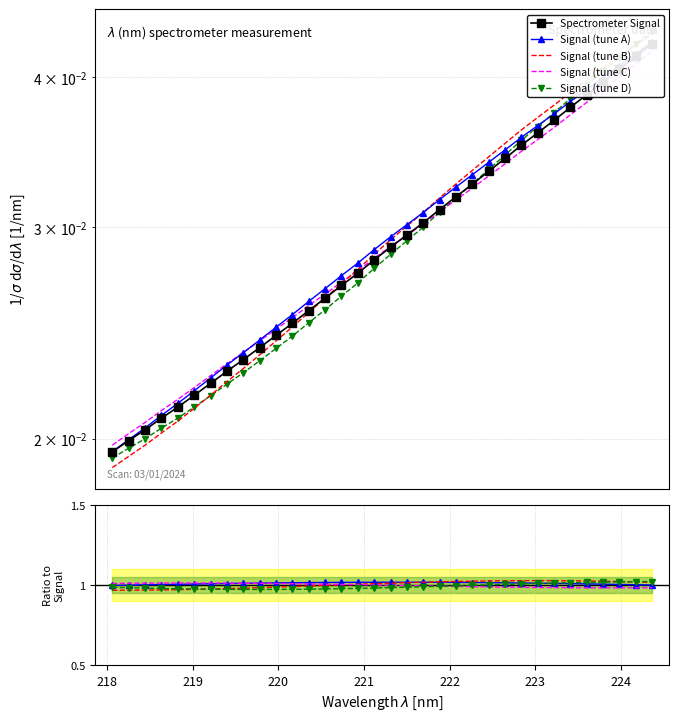

List the labels in order of value, smallest first.

218.0596, 218.2508, 218.442, 218.6332, 218.8244, 219.0156, 219.2067, 219.3979, 219.589, 219.7801, 219.9712, 220.1623, 220.3533, 220.5444, 220.7354, 220.9264, 221.1174, 221.3083, 221.4993, 221.6902, 221.8812, 222.0721, 222.263, 222.4538, 222.6447, 222.8355, 223.0264, 223.2172, 223.408, 223.5987, 223.7895, 223.9802, 224.1709, 224.3616